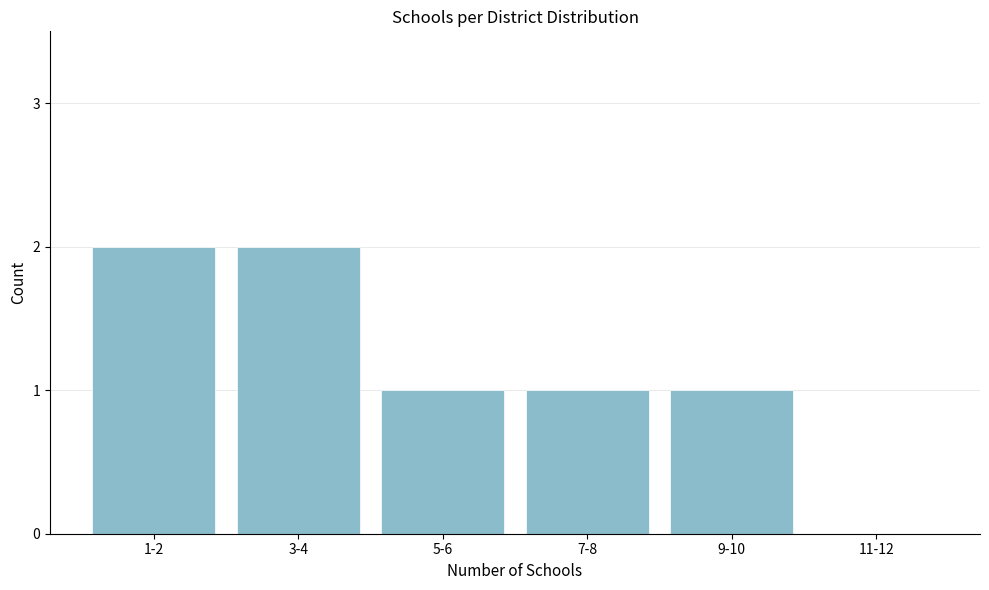

Reading left to right, list all the values displayed in this chart.

1-2=2	3-4=2	5-6=1	7-8=1	9-10=1	11-12=0